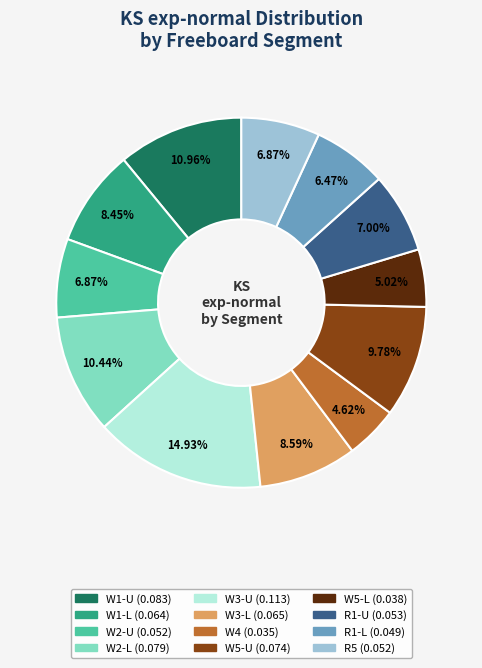

Which category has the biggest portion of the pie?

W3-U